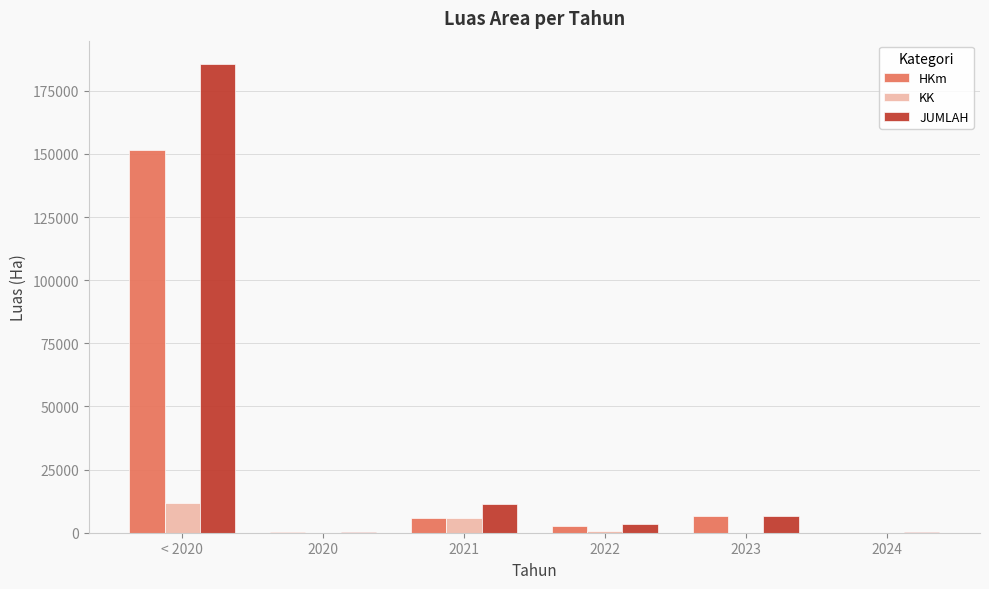

What are all the series names shown in the legend?

HKm, KK, JUMLAH